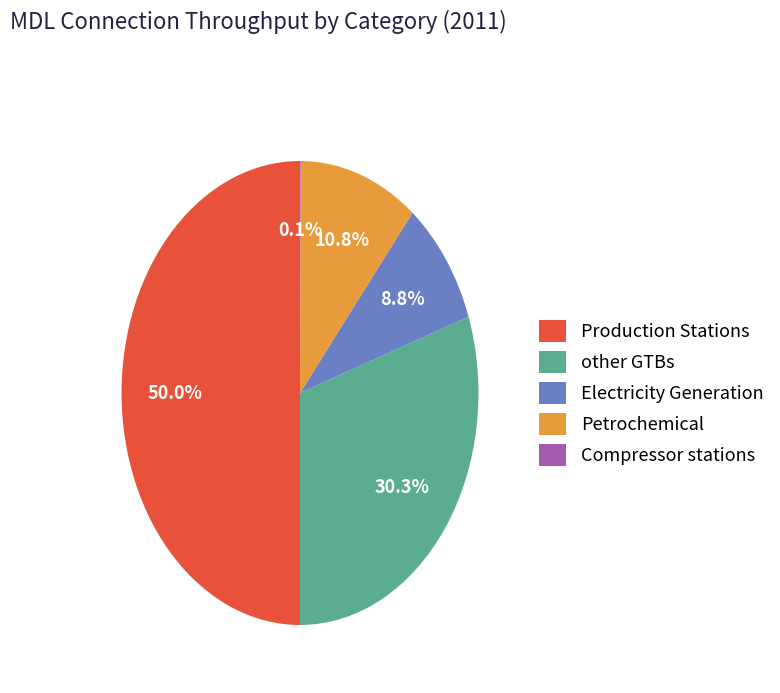

To the nearest percent, what is the average slice percentage?

20%